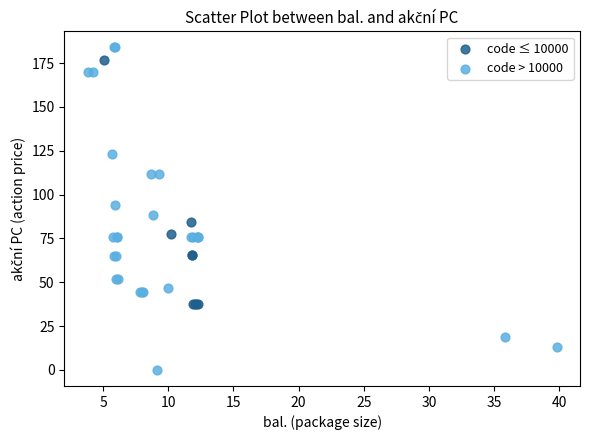

Which series contains the lowest Y value?

code > 10000